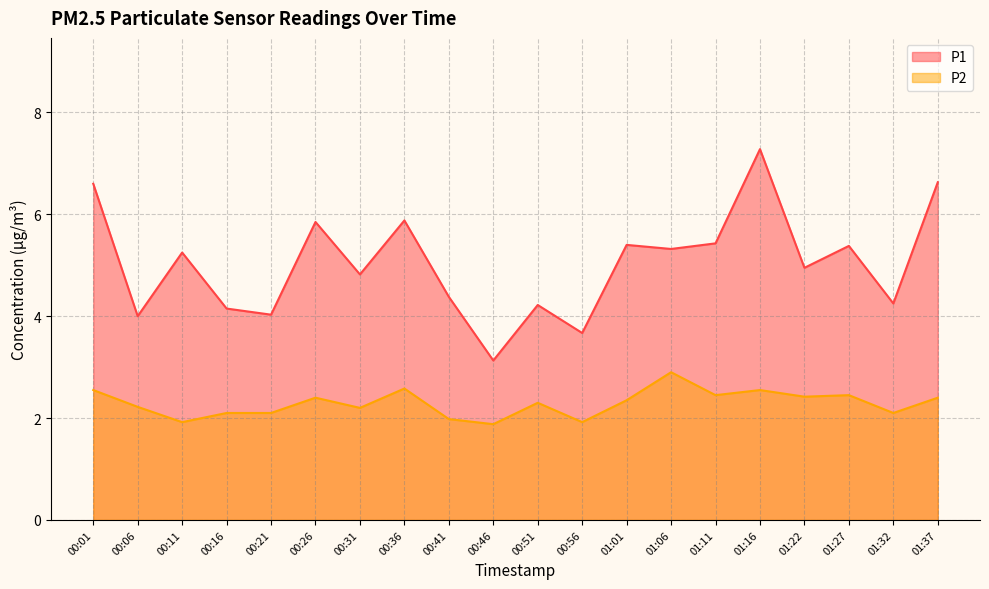

Reading right to left, list all the values displayed in this chart.

P1: 6.6	4.2	5.4	5.0	7.3	5.4	5.3	5.4	3.7	4.2	3.1	4.4	5.9	4.8	5.8	4.0	4.2	5.2	4.0	6.6
P2: 2.4	2.1	2.5	2.4	2.5	2.5	2.9	2.4	1.9	2.3	1.9	2.0	2.6	2.2	2.4	2.1	2.1	1.9	2.2	2.5